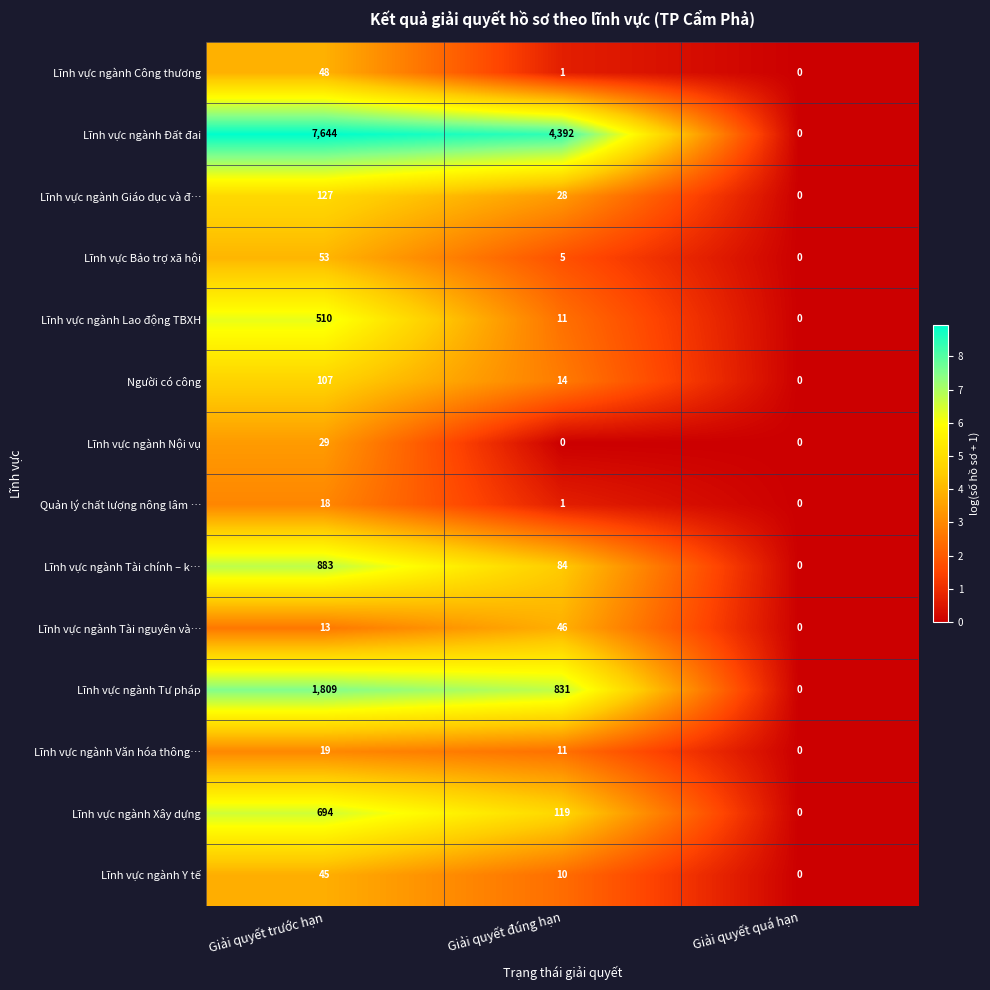

What is the difference between the Lĩnh vực ngành Lao động TBXH values at Giải quyết quá hạn and Giải quyết trước hạn?

510